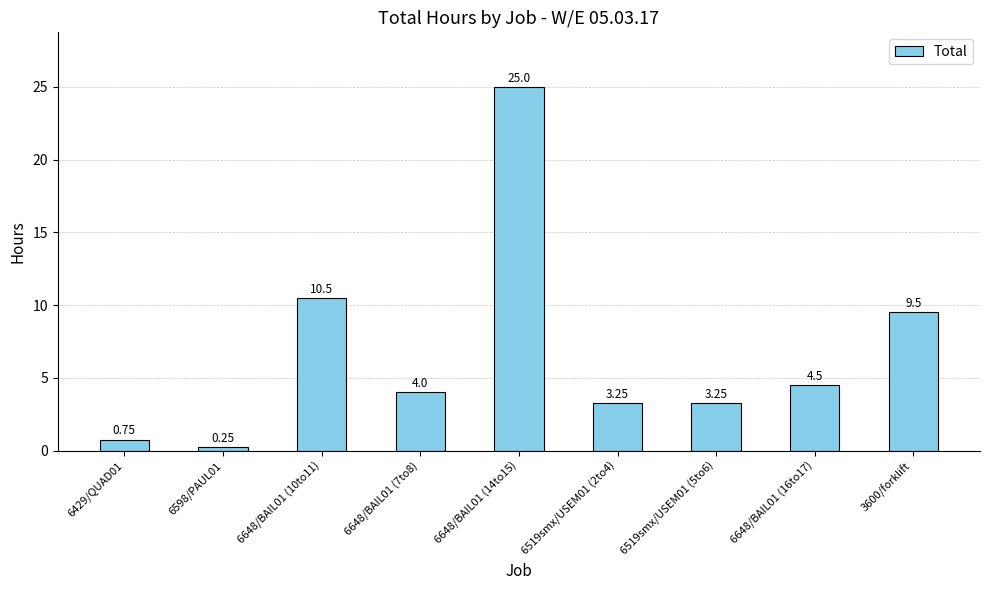

Does the chart contain stacked bars?

No